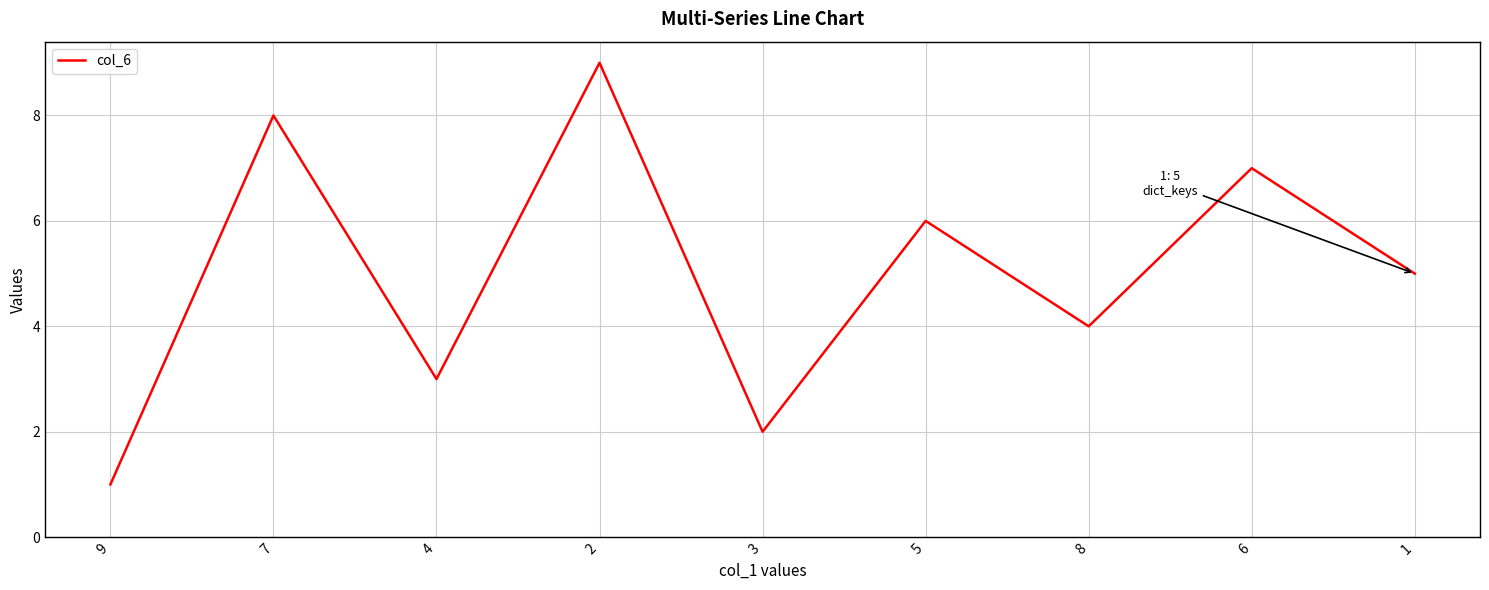

Rank the categories by value from highest to lowest.

2, 7, 6, 5, 1, 8, 4, 3, 9